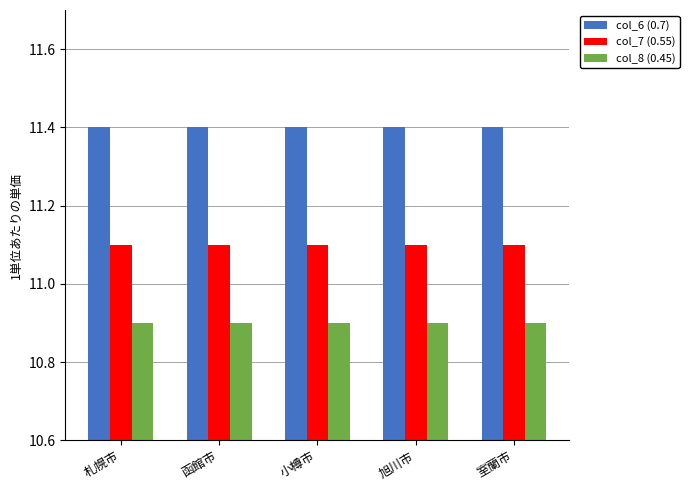

Are the bars grouped side by side (vs. stacked)?

Yes